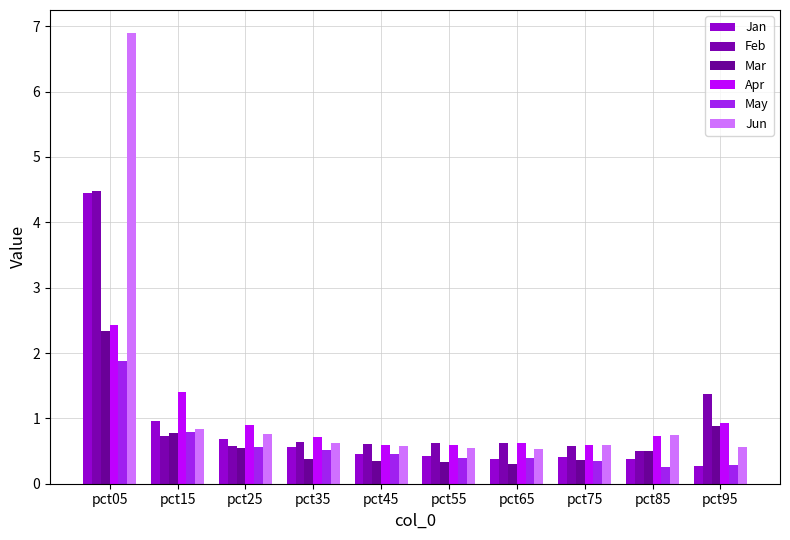

Between pct35 and pct75, which series saw the biggest shift?

Jan